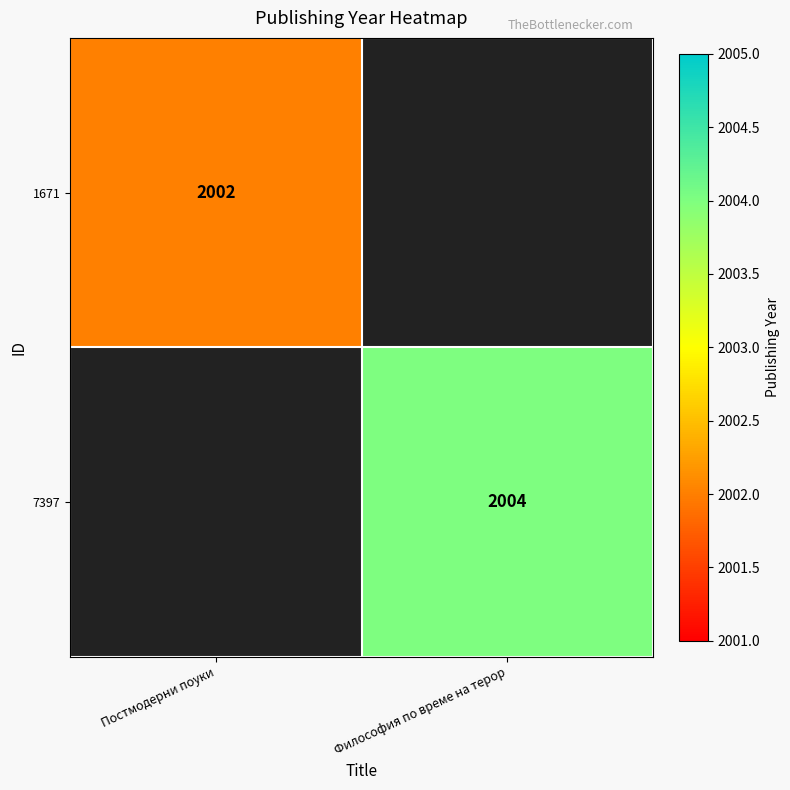

Is it true that 7397 equals 2748 at Философия по време на терор?

False